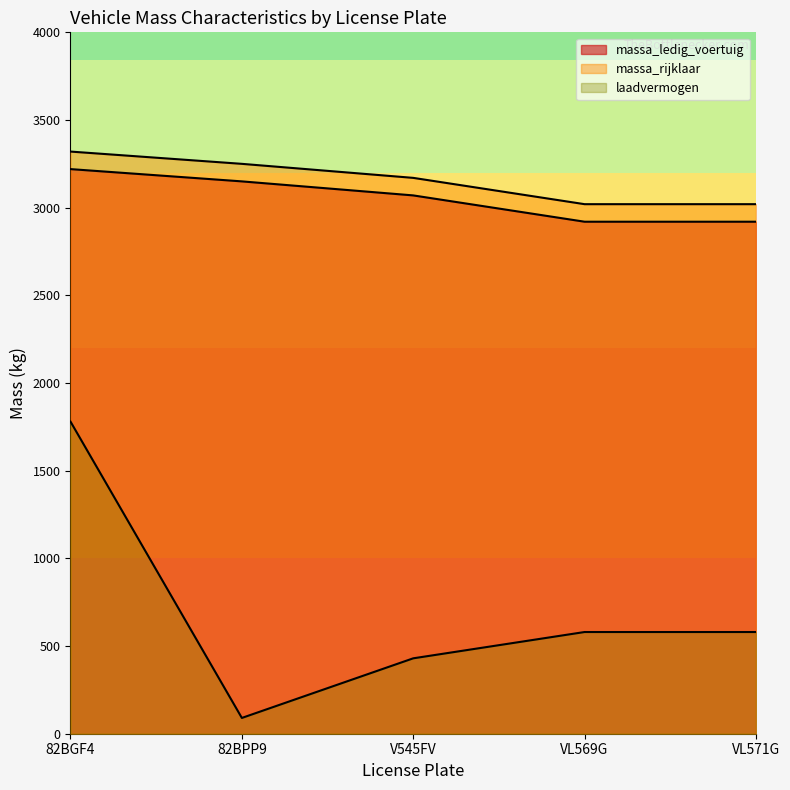

Reading left to right, list all the values displayed in this chart.

massa_ledig_voertuig: 3220	3150	3070	2920	2920
massa_rijklaar: 3320	3250	3170	3020	3020
laadvermogen: 1780	90	430	580	580